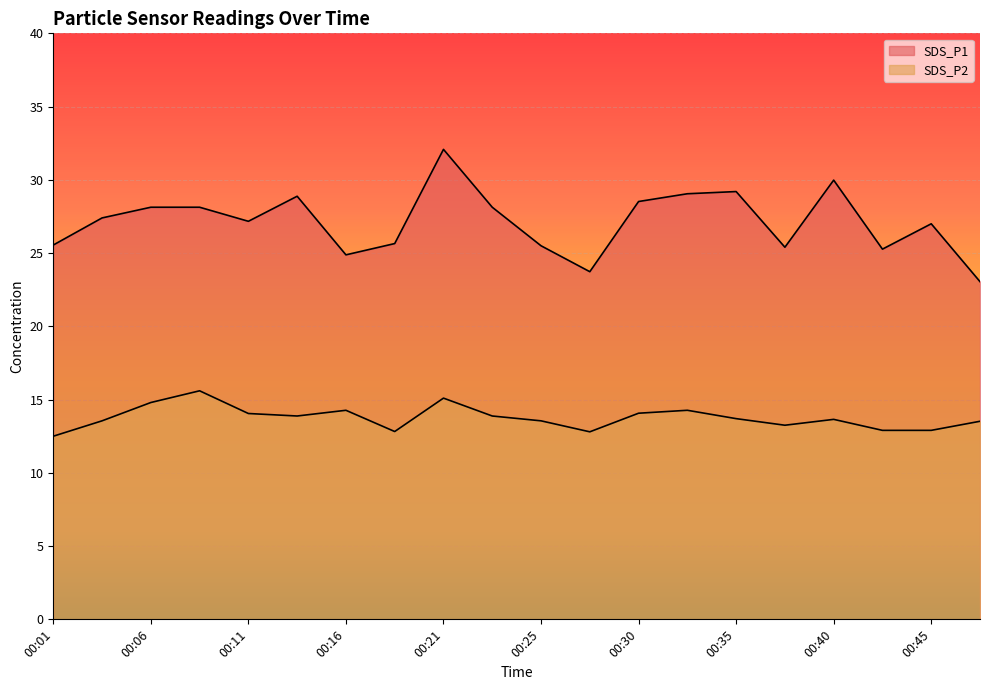

Reading right to left, list all the values displayed in this chart.

SDS_P1: 23.1	27.0	25.3	30.0	25.4	29.2	29.1	28.5	23.7	25.5	28.1	32.1	25.6	24.9	28.9	27.2	28.1	28.1	27.4	25.6
SDS_P2: 13.5	12.9	12.9	13.7	13.2	13.7	14.3	14.1	12.8	13.6	13.9	15.1	12.8	14.3	13.9	14.1	15.6	14.8	13.6	12.5